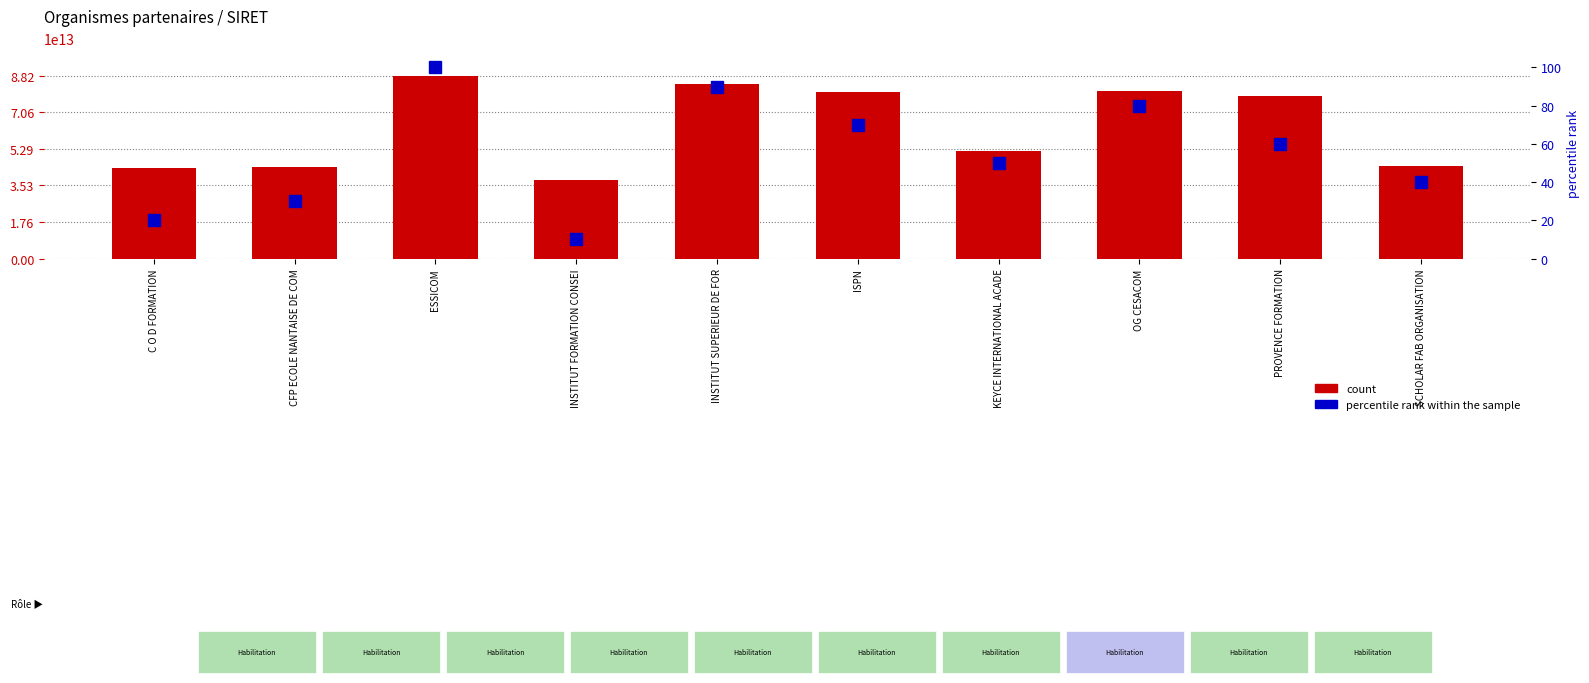

What are all the series names shown in the legend?

count, percentile rank within the sample